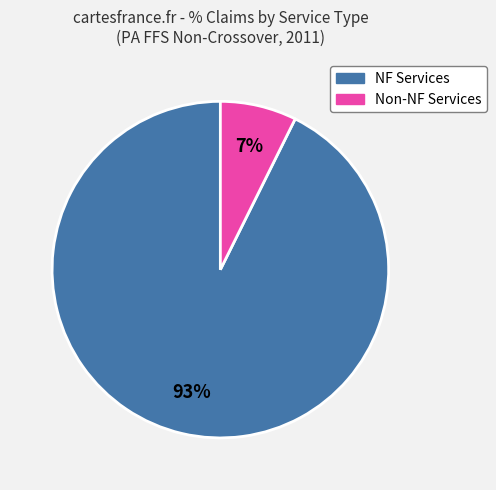

How many segments does this pie chart have?

2